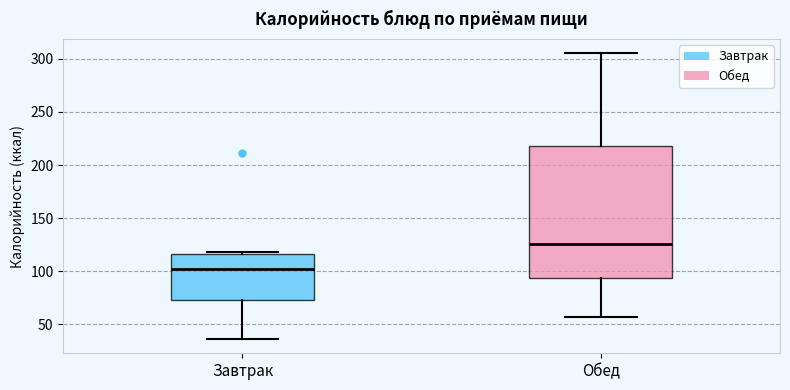

Which box's median line is the highest?

Обед